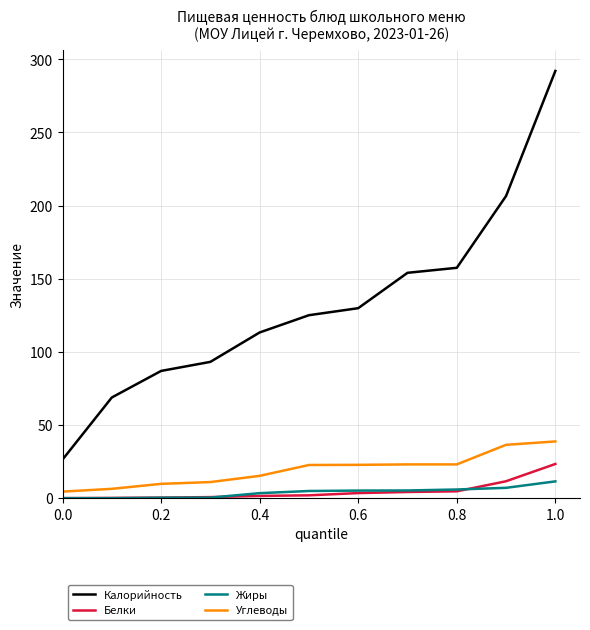

Which series has the largest total across all categories?

Калорийность